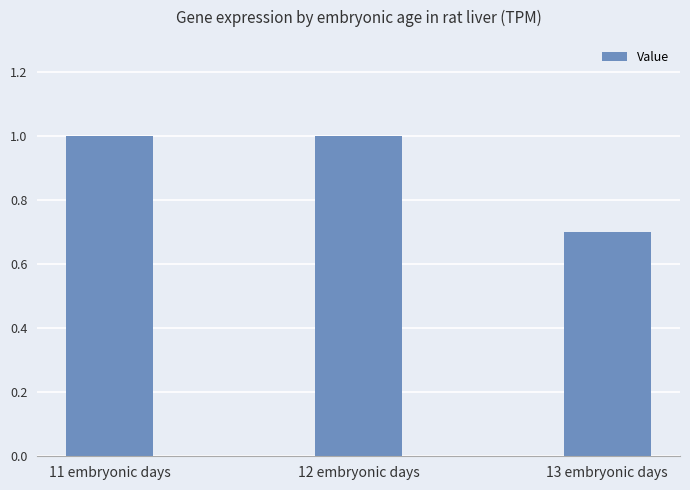

Does the chart contain any negative values?

No